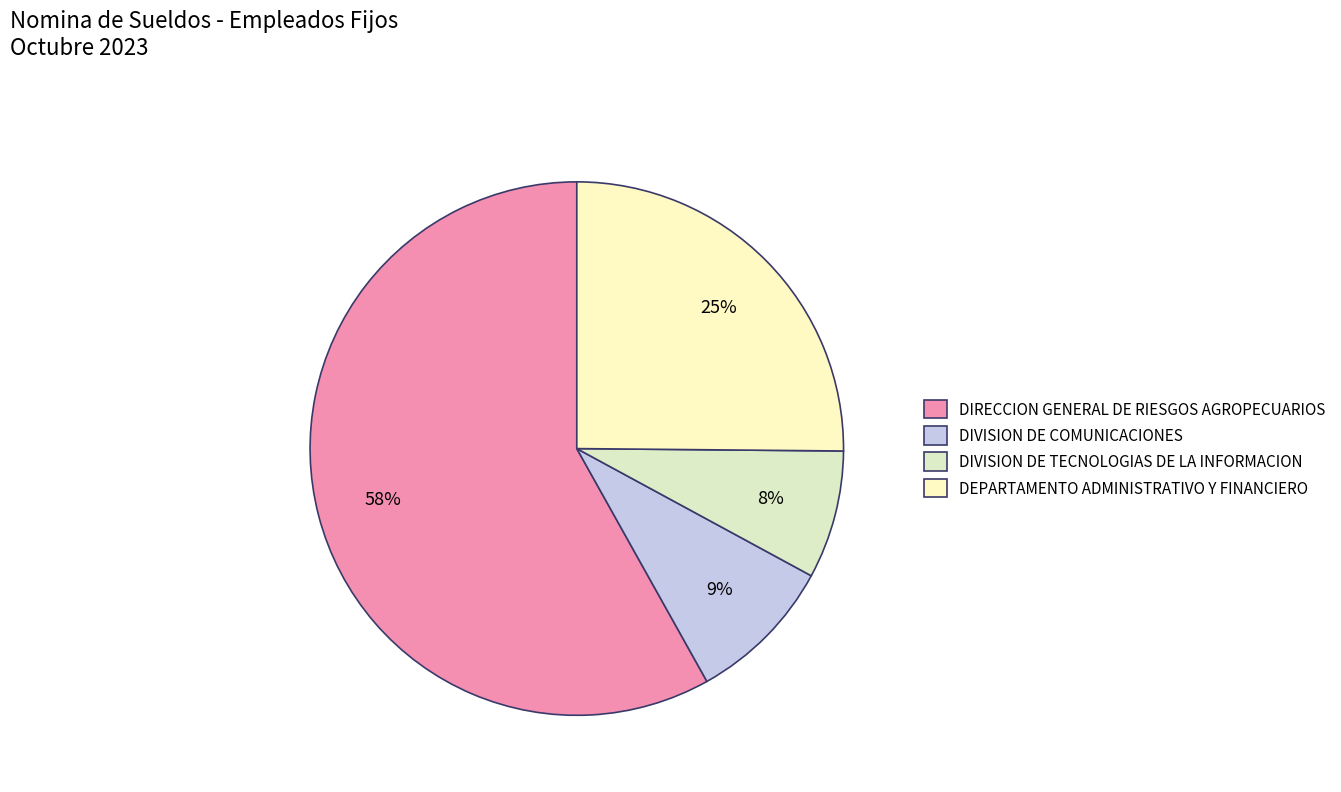

To the nearest percent, what percentage of the pie is DIVISION DE TECNOLOGIAS DE LA INFORMACION?

8%